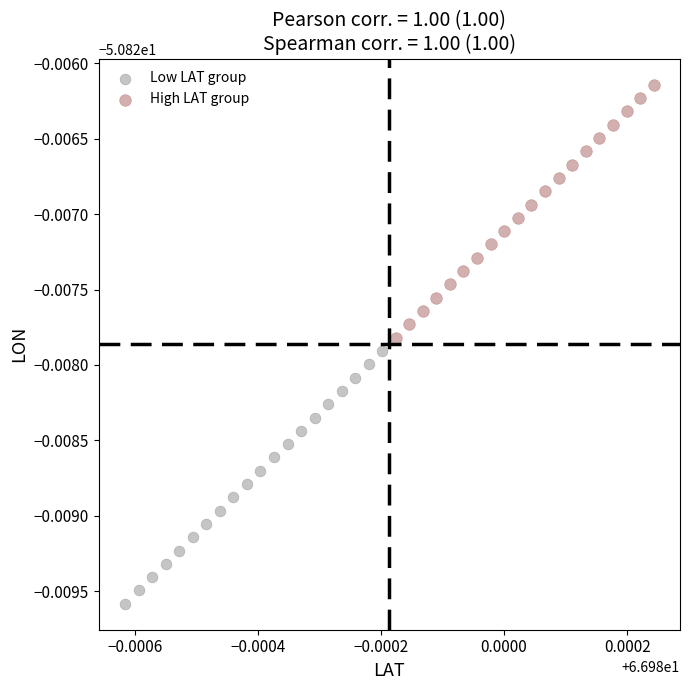

What are all the series names shown in the legend?

Low LAT group, High LAT group